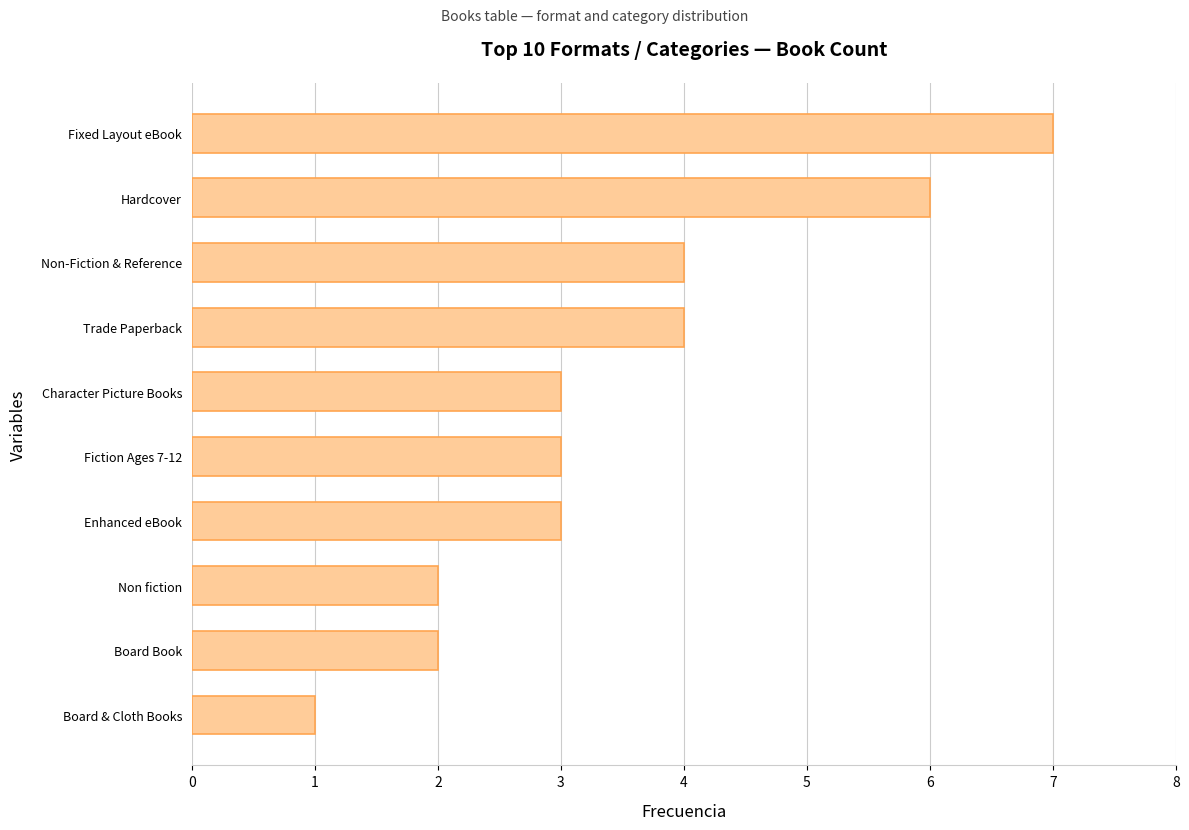

Reading bottom to top, extract all data points from this chart.

1	2	2	3	3	3	4	4	6	7